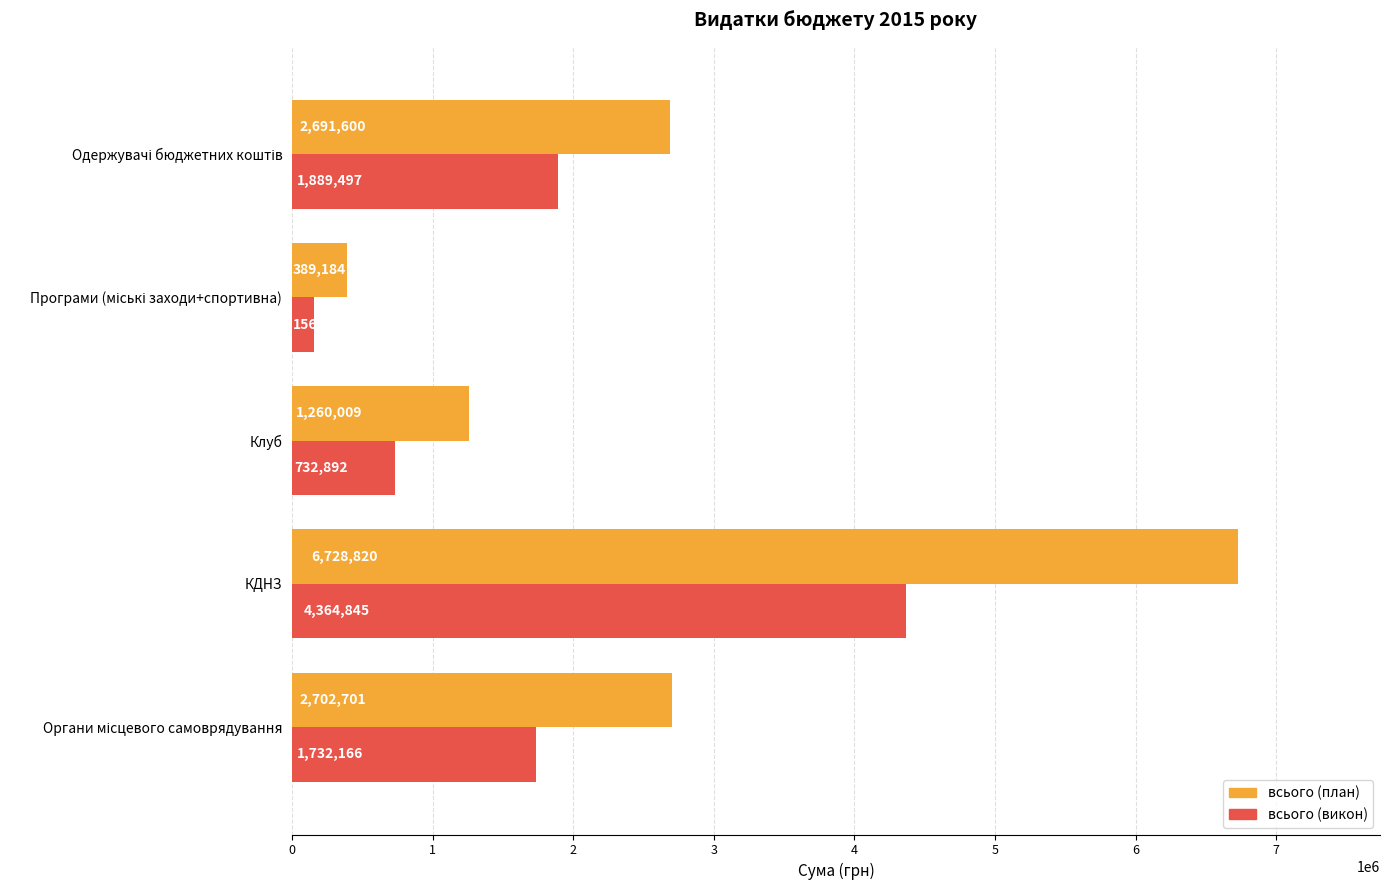

What is the highest value of the всього (викон) series?

4364844.8